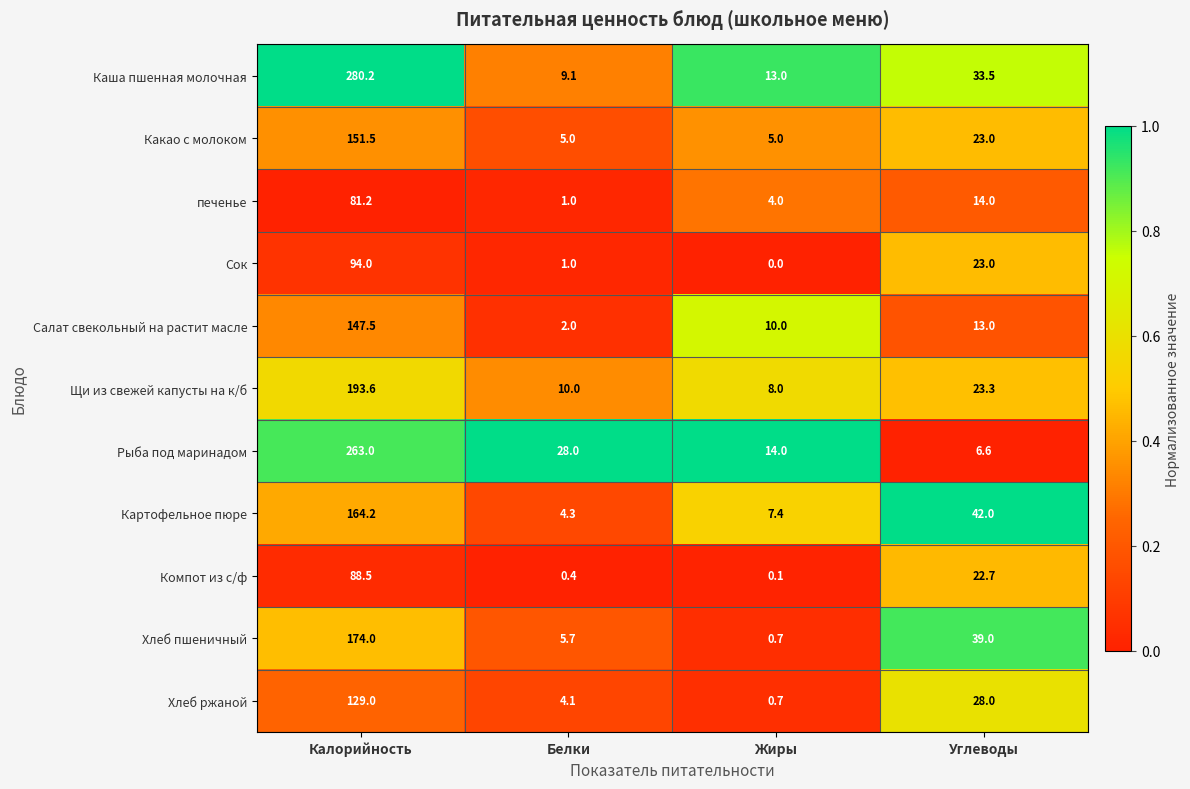

What is the sum of all Каша пшенная молочная values?

335.8